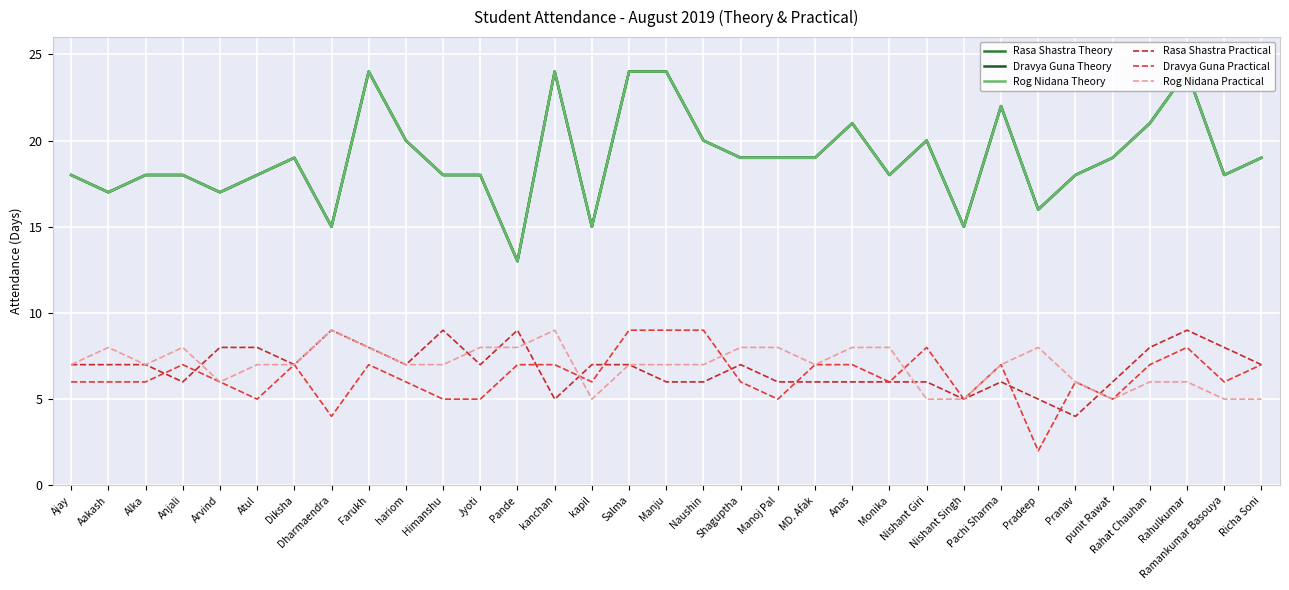

Where is the first local minimum for Rog Nidana Practical?

Alka